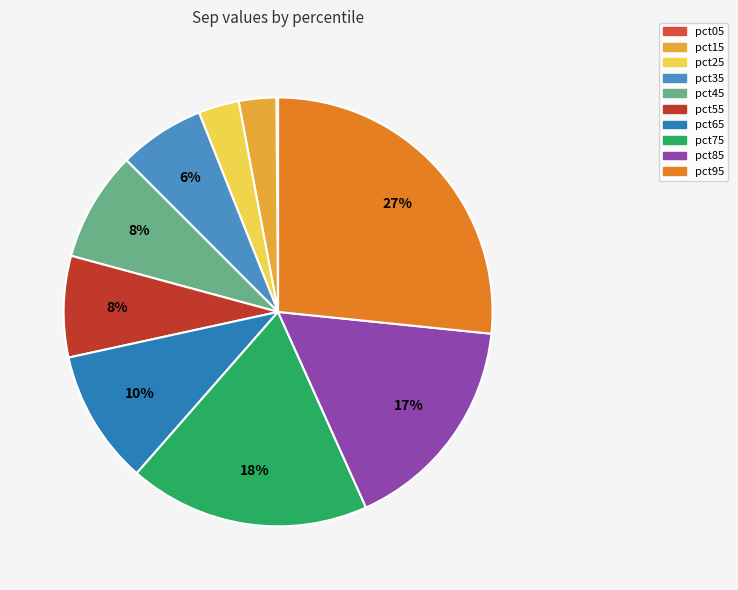

How many slices are in this pie chart?

10